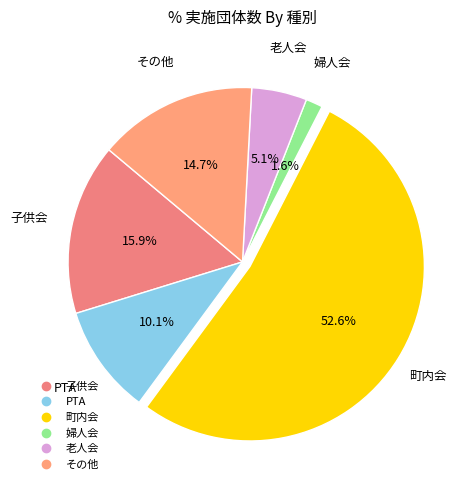

How many slices are in this pie chart?

6